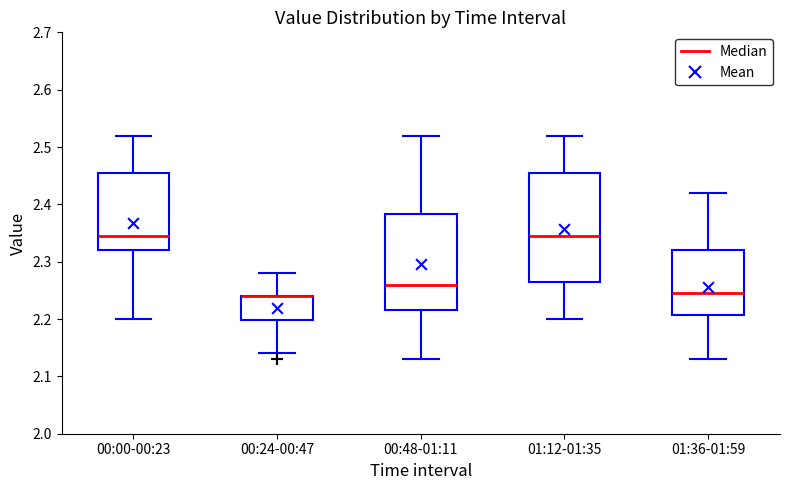

Reading left to right, transcribe this box plot: for each box, give where its median line is, the range the box spans, and where its two whiskers end, as read against the y-axis. The values are not printed on the chart, so give them approximately, as read against the axis.

00:00-00:23: median 2.35, box 2.32 to 2.46, whiskers 2.20 to 2.52
00:24-00:47: median 2.24 (drawn on the box's upper edge), box 2.20 to 2.24, whiskers 2.14 to 2.28
00:48-01:11: median 2.26, box 2.22 to 2.38, whiskers 2.13 to 2.52
01:12-01:35: median 2.35, box 2.27 to 2.46, whiskers 2.20 to 2.52
01:36-01:59: median 2.25, box 2.21 to 2.32, whiskers 2.13 to 2.42